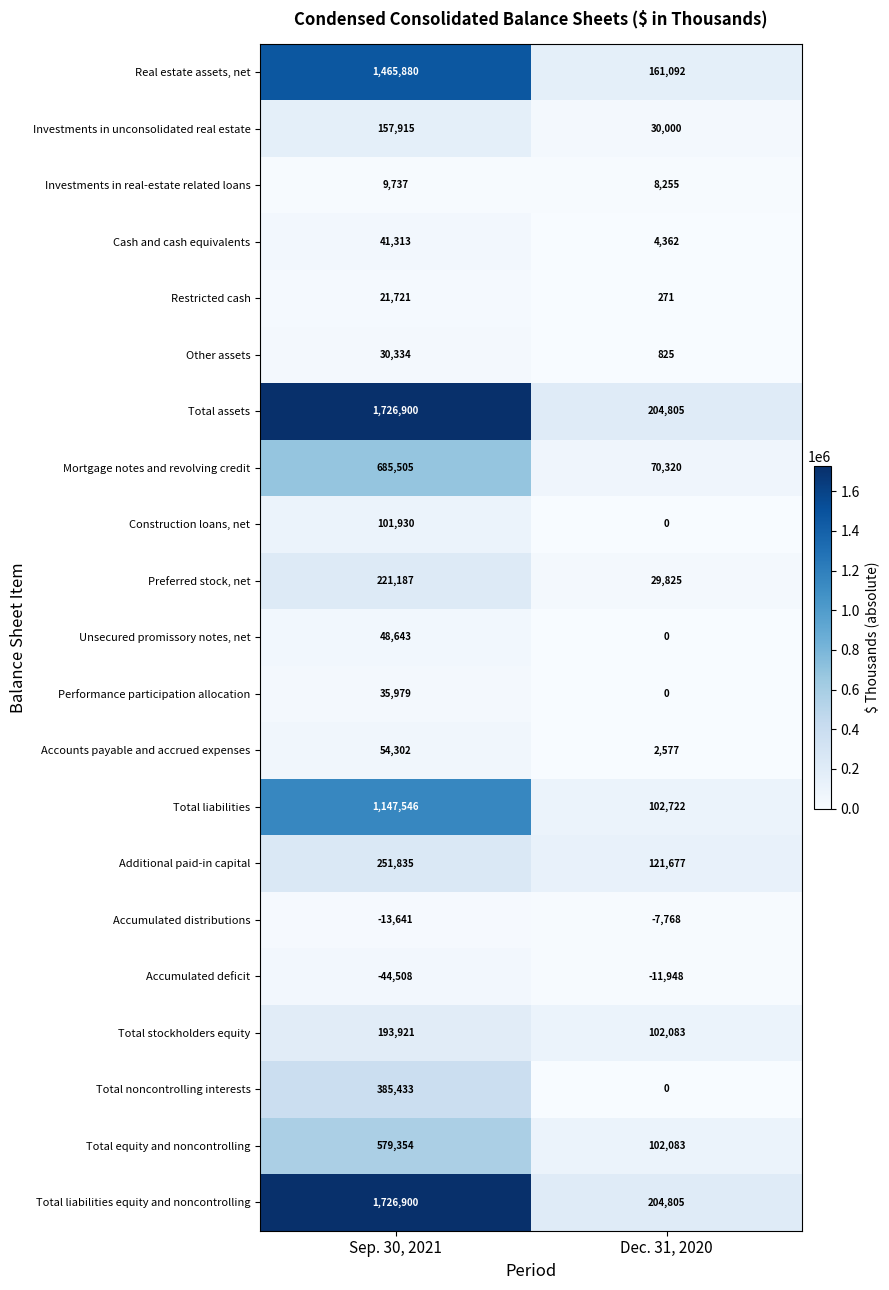

Is it true that Total liabilities equals 161344 at Dec. 31, 2020?

False